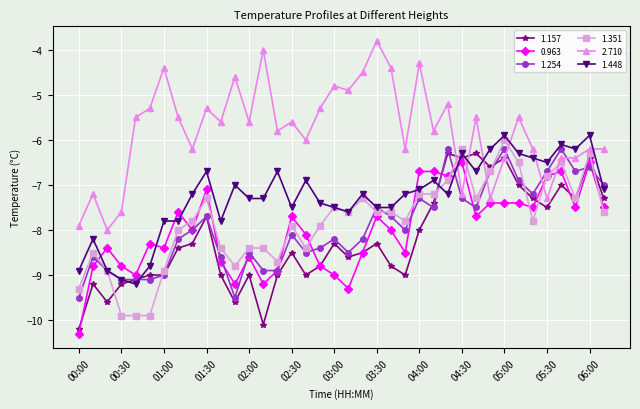

Reading right to left, transcribe all the data shown in this chart.

1.157: -7.3	-6.4	-7.3	-7.0	-7.5	-7.3	-7.0	-6.4	-6.6	-6.3	-6.4	-6.3	-7.4	-8.0	-9.0	-8.8	-8.3	-8.5	-8.6	-8.3	-8.8	-9.0	-8.5	-9.0	-10.1	-9.0	-9.6	-9.0	-7.7	-8.3	-8.4	-9.0	-9.0	-9.1	-9.2	-9.6	-9.2	-10.2
0.963: -7.5	-6.5	-7.5	-6.7	-6.8	-7.5	-7.4	-7.4	-7.4	-7.7	-6.5	-6.8	-6.7	-6.7	-8.5	-8.0	-7.7	-8.5	-9.3	-9.0	-8.8	-8.1	-7.7	-8.9	-9.2	-8.6	-9.2	-8.7	-7.1	-8.0	-7.6	-8.4	-8.3	-9.0	-8.8	-8.4	-8.8	-10.3
1.254: -7.0	-6.6	-6.7	-6.2	-6.7	-7.2	-6.9	-6.2	-6.7	-7.5	-7.3	-6.2	-7.5	-7.3	-8.0	-7.7	-7.5	-8.2	-8.5	-8.2	-8.4	-8.5	-8.1	-8.9	-8.9	-8.5	-9.5	-8.6	-7.7	-8.0	-8.2	-9.0	-9.1	-9.1	-9.1	-8.9	-8.6	-9.5
1.351: -7.6	-6.3	-7.3	-6.5	-6.8	-7.8	-6.5	-6.0	-6.7	-7.3	-6.2	-6.9	-7.2	-7.2	-7.8	-7.6	-7.6	-7.3	-7.6	-7.5	-7.9	-8.4	-7.9	-8.7	-8.4	-8.4	-8.8	-8.4	-7.3	-7.8	-8.0	-8.9	-9.9	-9.9	-9.9	-8.9	-8.5	-9.3
2.710: -6.2	-6.2	-6.4	-6.4	-7.3	-6.2	-5.5	-6.4	-7.3	-5.5	-7.2	-5.2	-5.8	-4.3	-6.2	-4.4	-3.8	-4.5	-4.9	-4.8	-5.3	-6.0	-5.6	-5.8	-4.0	-5.6	-4.6	-5.6	-5.3	-6.2	-5.5	-4.4	-5.3	-5.5	-7.6	-8.0	-7.2	-7.9
1.448: -7.1	-5.9	-6.2	-6.1	-6.5	-6.4	-6.3	-5.9	-6.2	-6.7	-6.3	-7.2	-6.9	-7.1	-7.2	-7.5	-7.5	-7.2	-7.6	-7.5	-7.4	-6.9	-7.5	-6.7	-7.3	-7.3	-7.0	-7.8	-6.7	-7.2	-7.8	-7.8	-8.8	-9.2	-9.1	-8.9	-8.2	-8.9